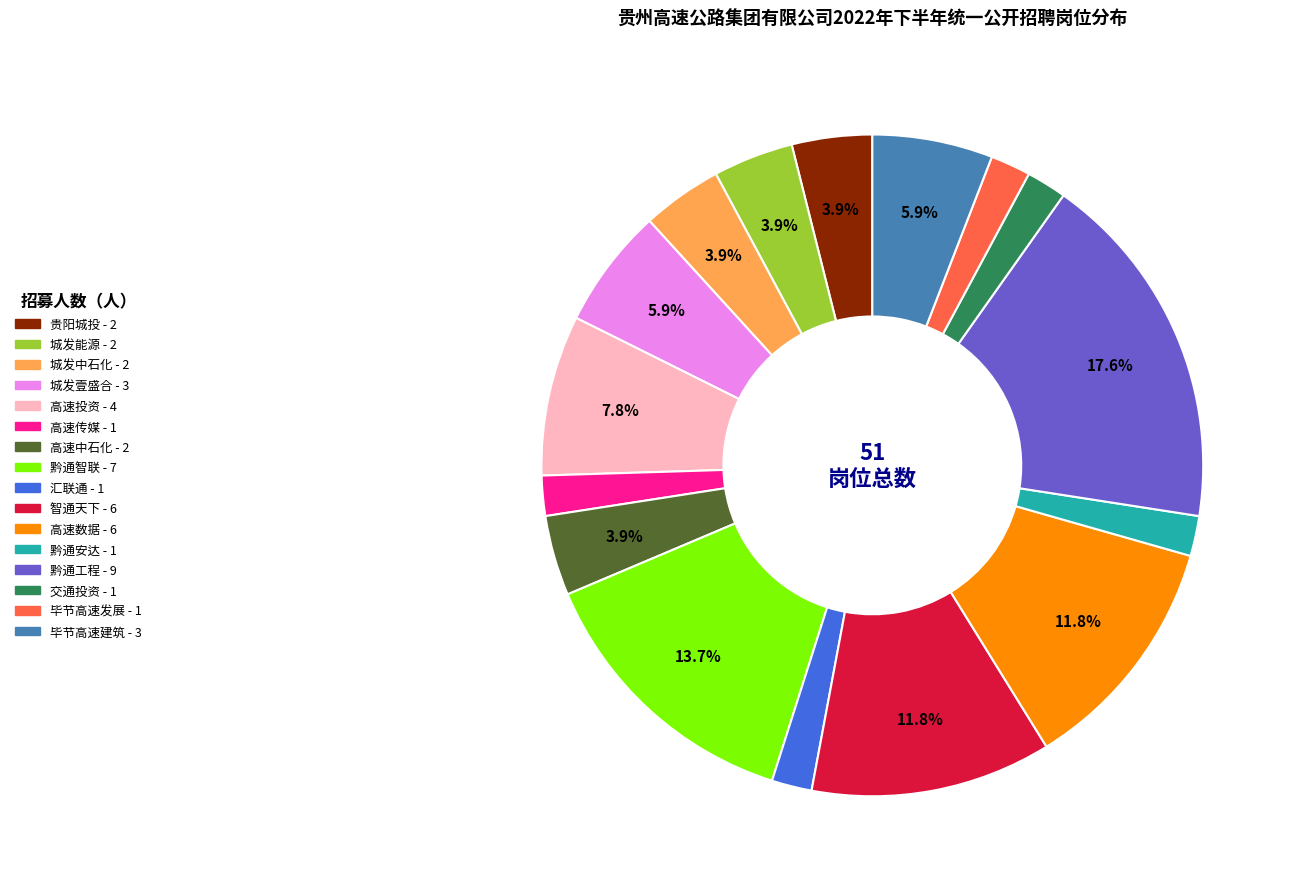

Does any single category account for the majority?

No